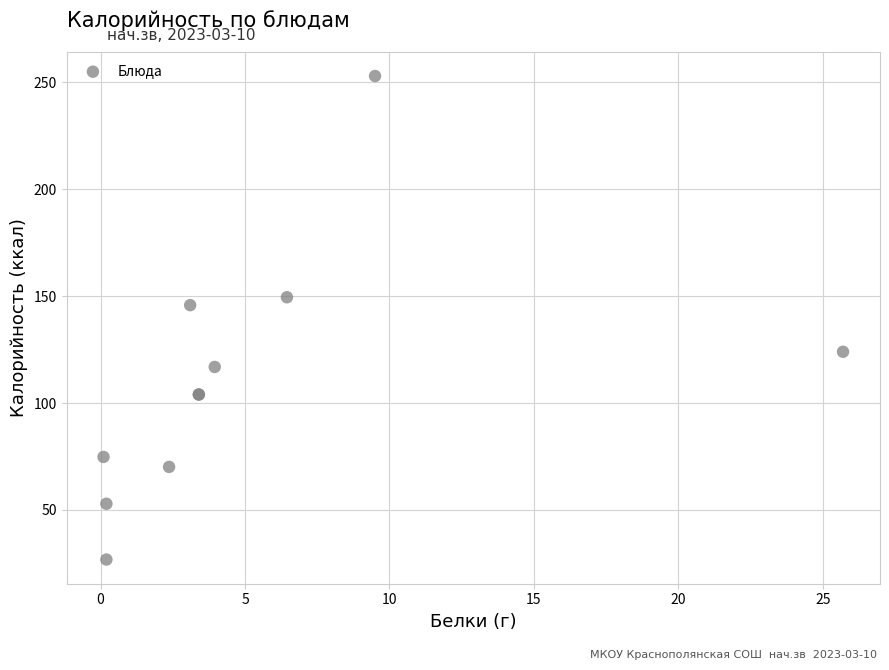

What Y value in the scatter plot is closest to 139?

145.8